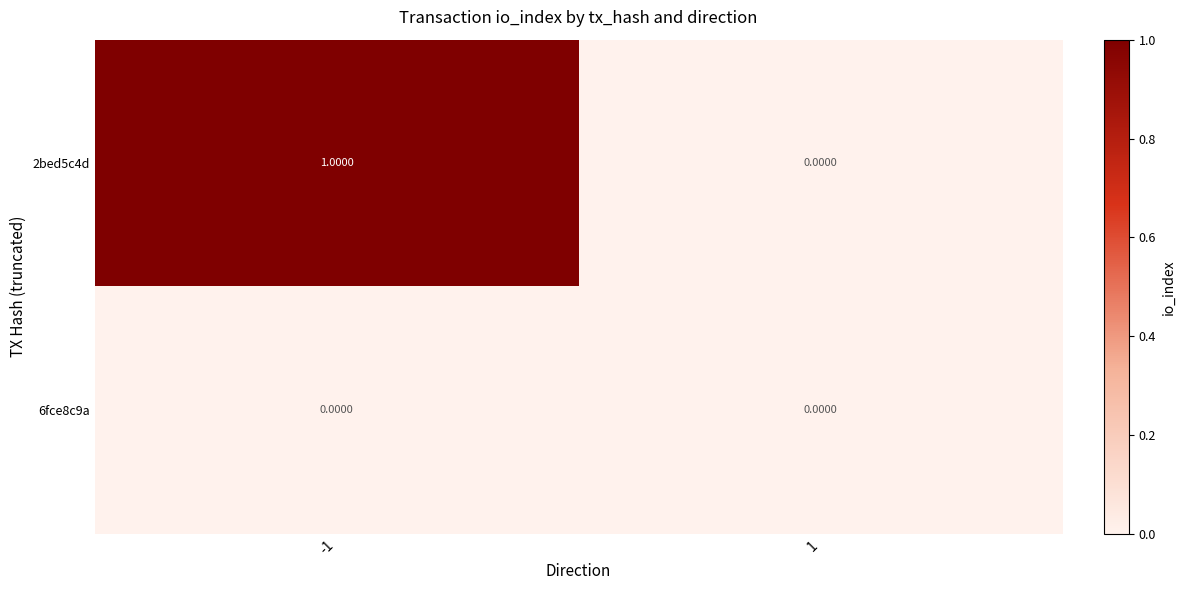

Which series has the widest spread of values?

2bed5c4d